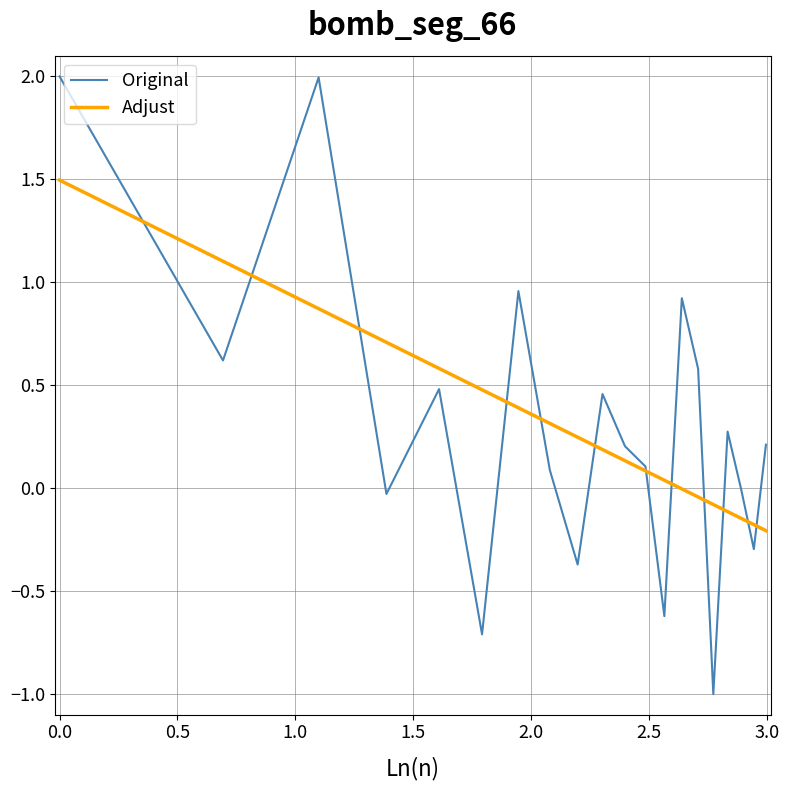

Which series has the largest range (max minus min)?

Original